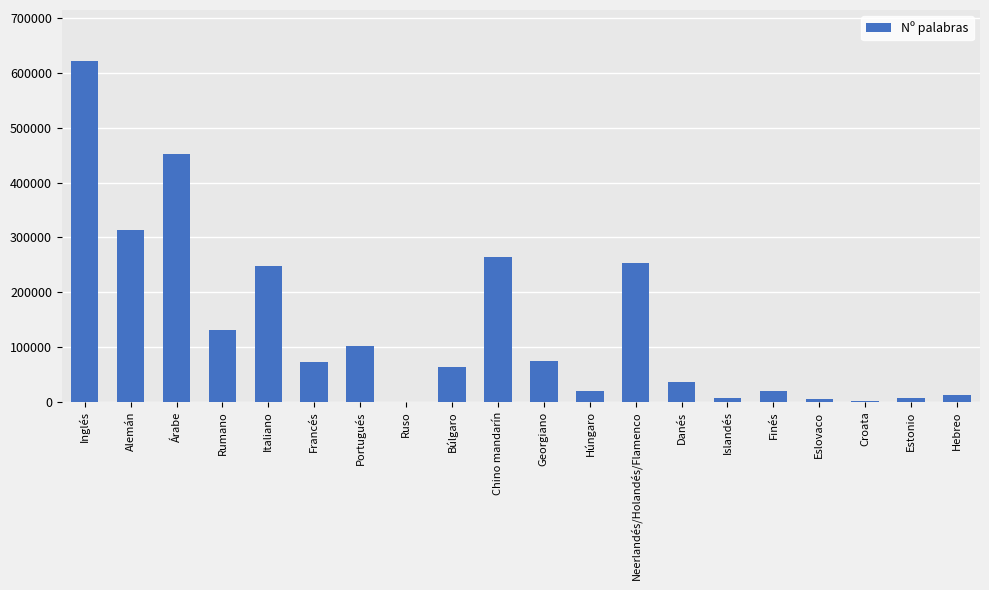

What is the approximate value at Francés?

71644